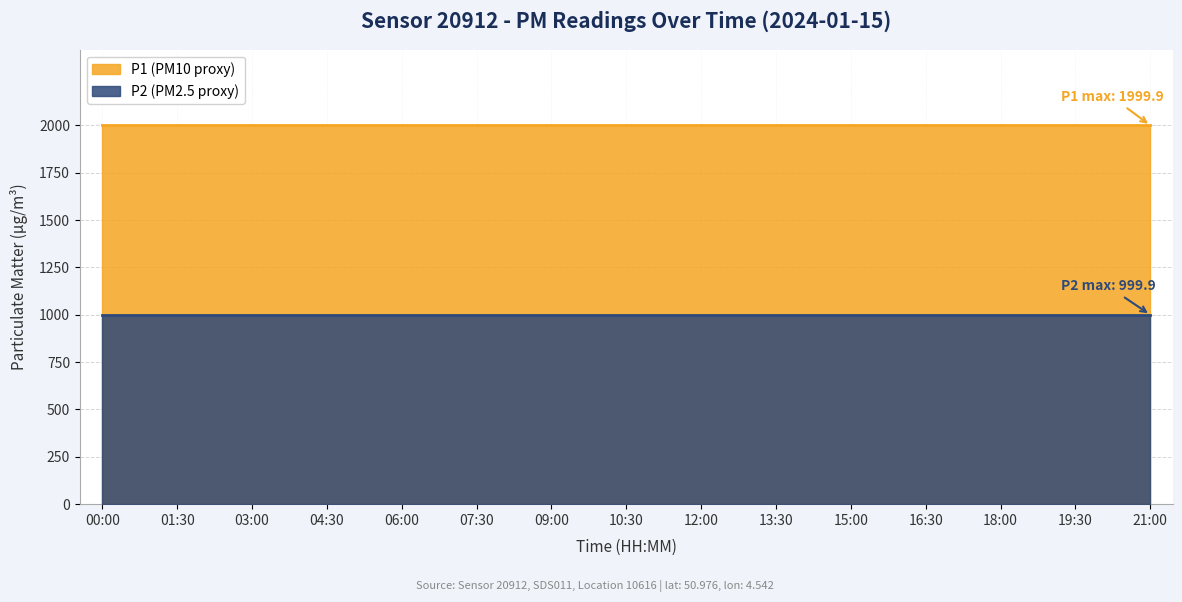

List the series in order of their overall mean, lowest first.

P2, P1